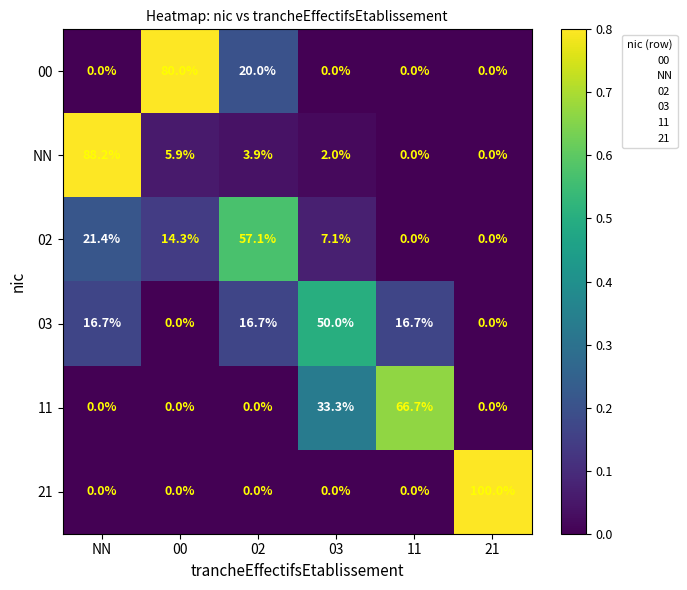

What is the difference between the maximum and minimum values in the 02 series?

57.1